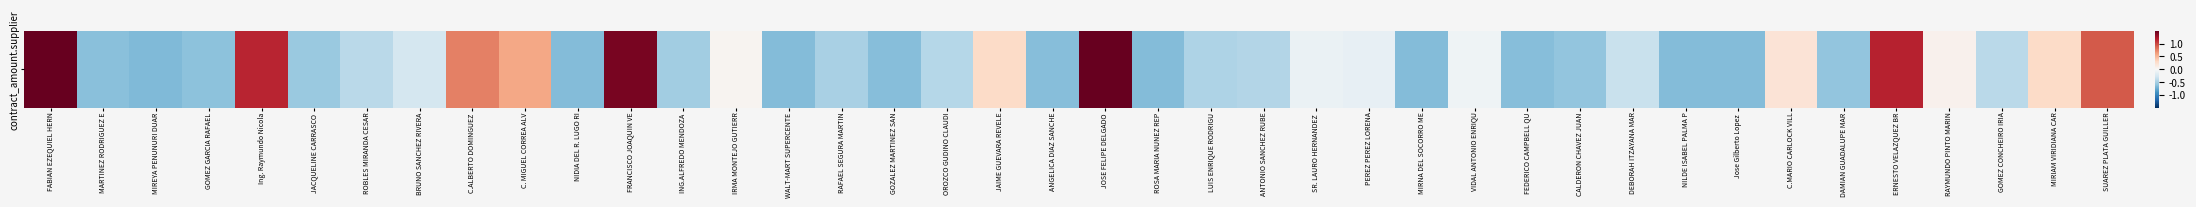

What value does the data have at FEDERICO CAMPBELL QU?

-0.6